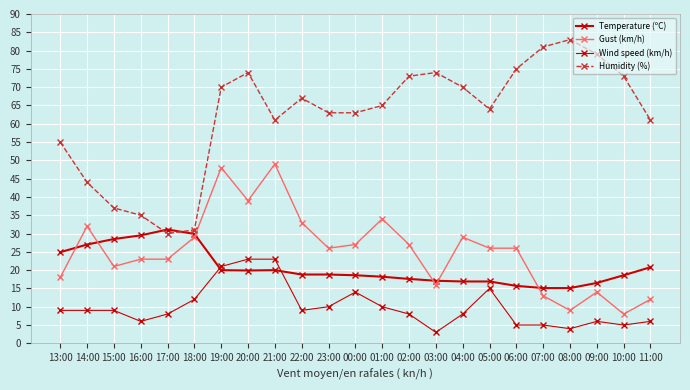

How many categories are shown in the chart?

23